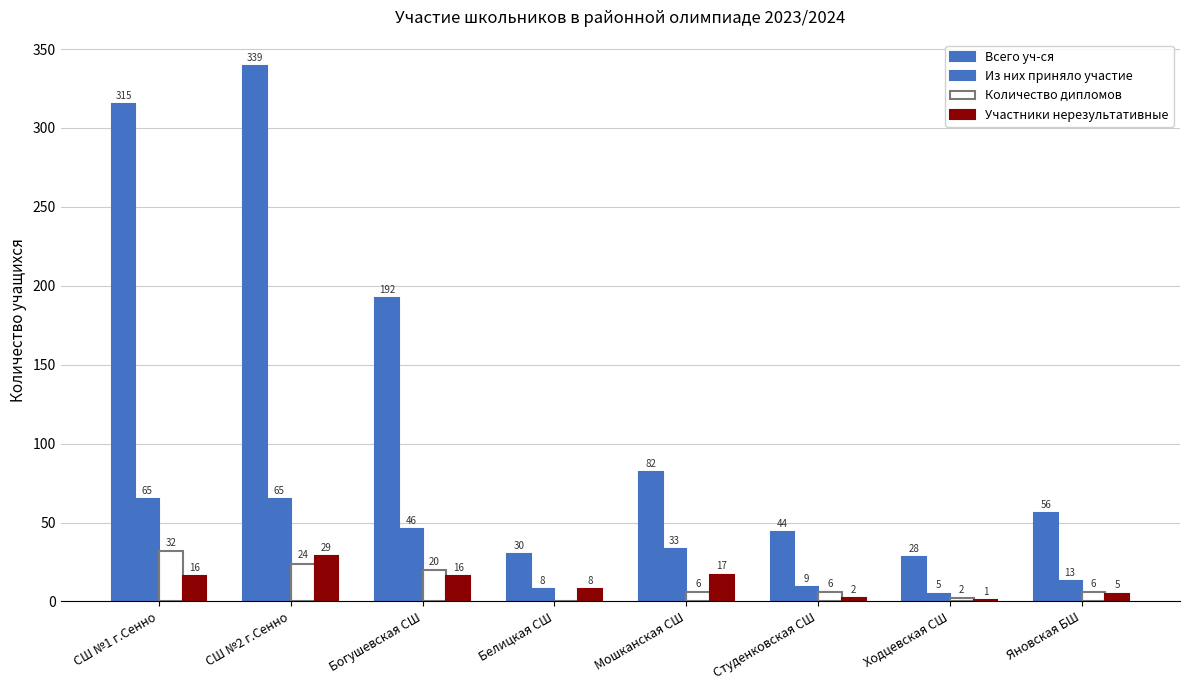

Are the bars grouped side by side (vs. stacked)?

Yes